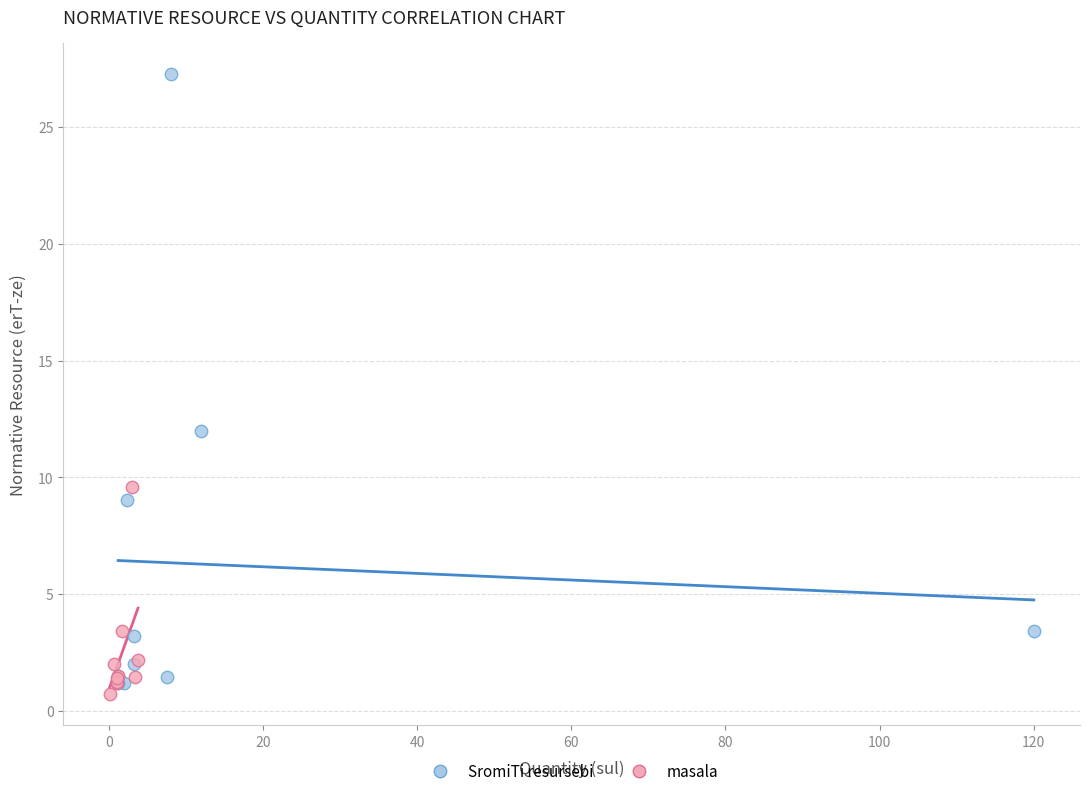

Which series has the largest Y range (max minus min)?

SromiTi resursebi